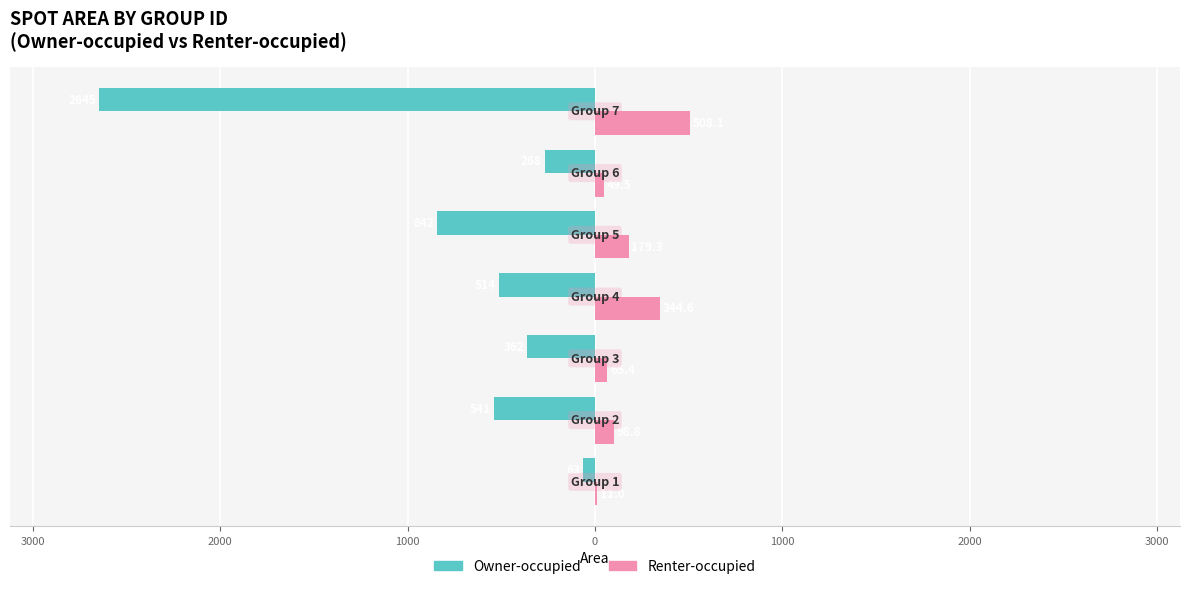

What are all the series names shown in the legend?

Owner-occupied, Renter-occupied